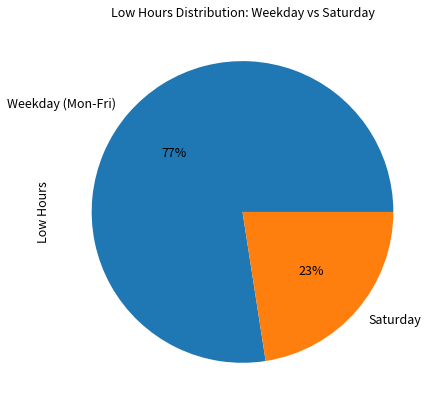

True or false: Saturday accounts for 23% of the total.

True